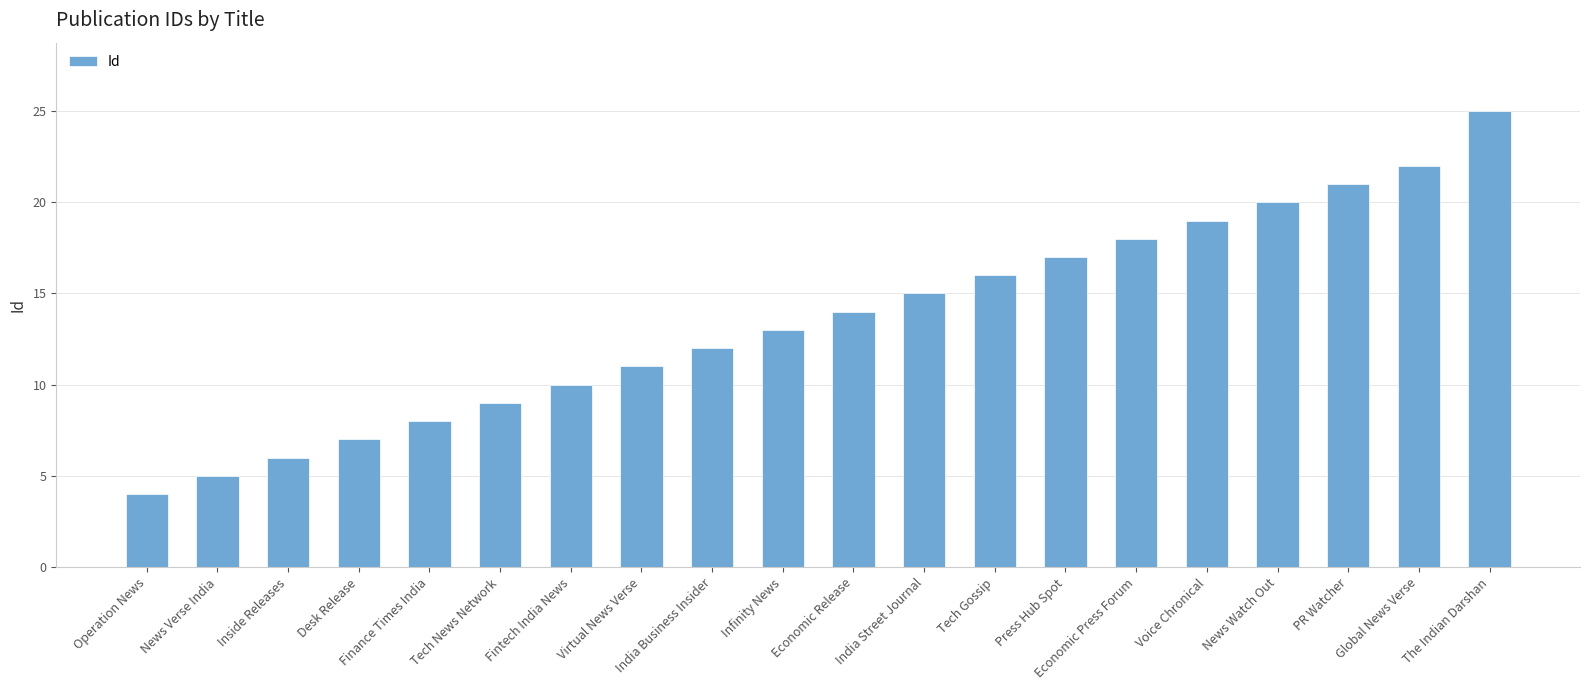

List the labels in order of value, smallest first.

Operation News, News Verse India, Inside Releases, Desk Release, Finance Times India, Tech News Network, Fintech India News, Virtual News Verse, India Business Insider, Infinity News, Economic Release, India Street Journal, Tech Gossip, Press Hub Spot, Economic Press Forum, Voice Chronical, News Watch Out, PR Watcher, Global News Verse, The Indian Darshan